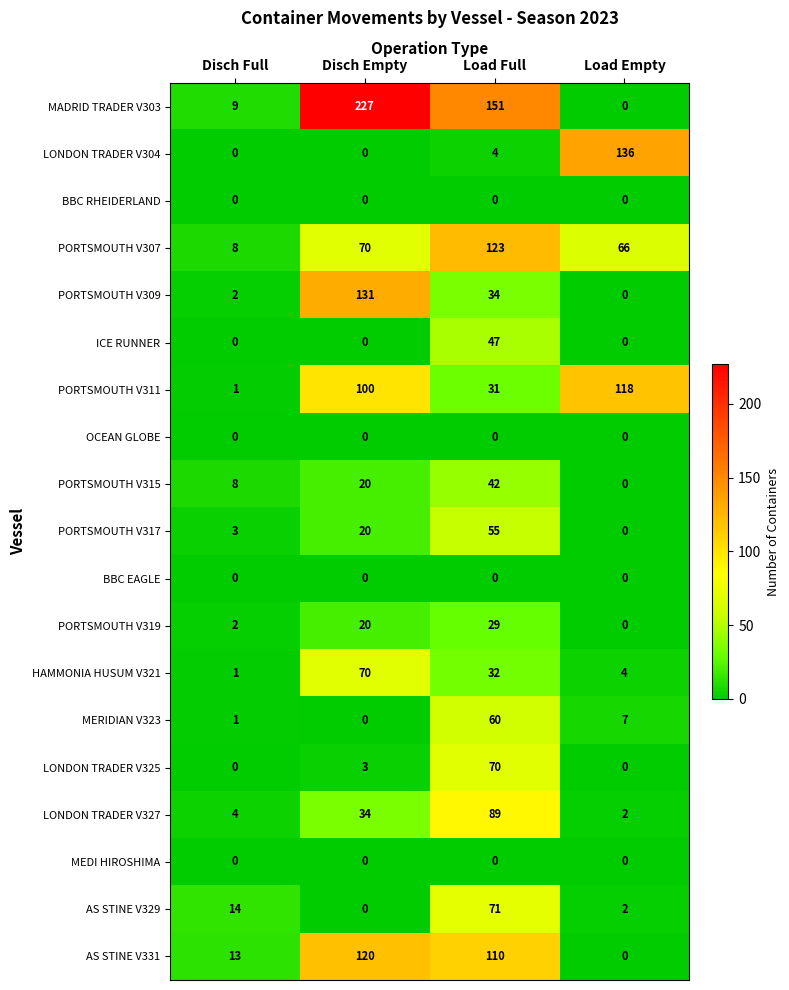

Which category has the highest value in the LONDON TRADER V304 series?

Load Empty